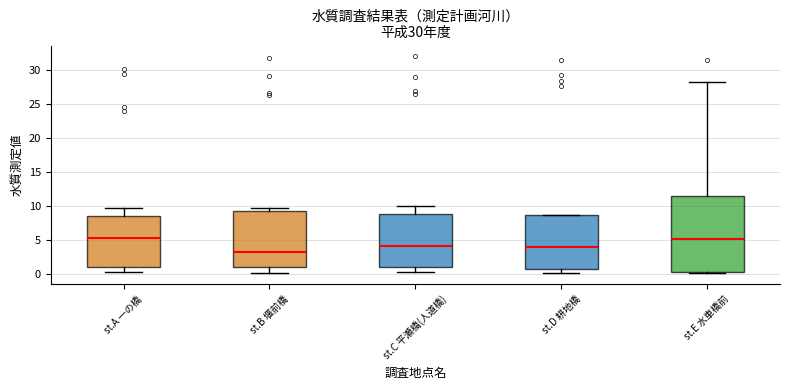

Which box is the tallest, from its lower edge to its upper edge?

st.E 水車橋前